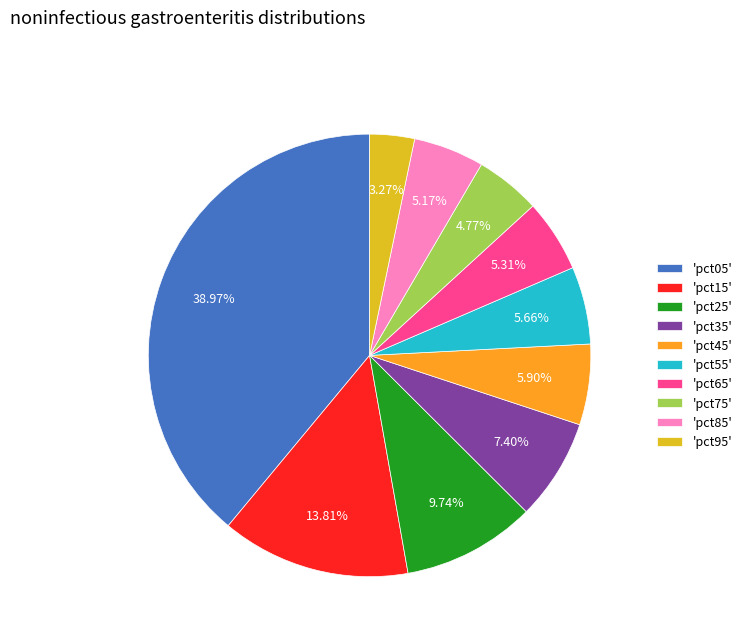

How many slices are in this pie chart?

10